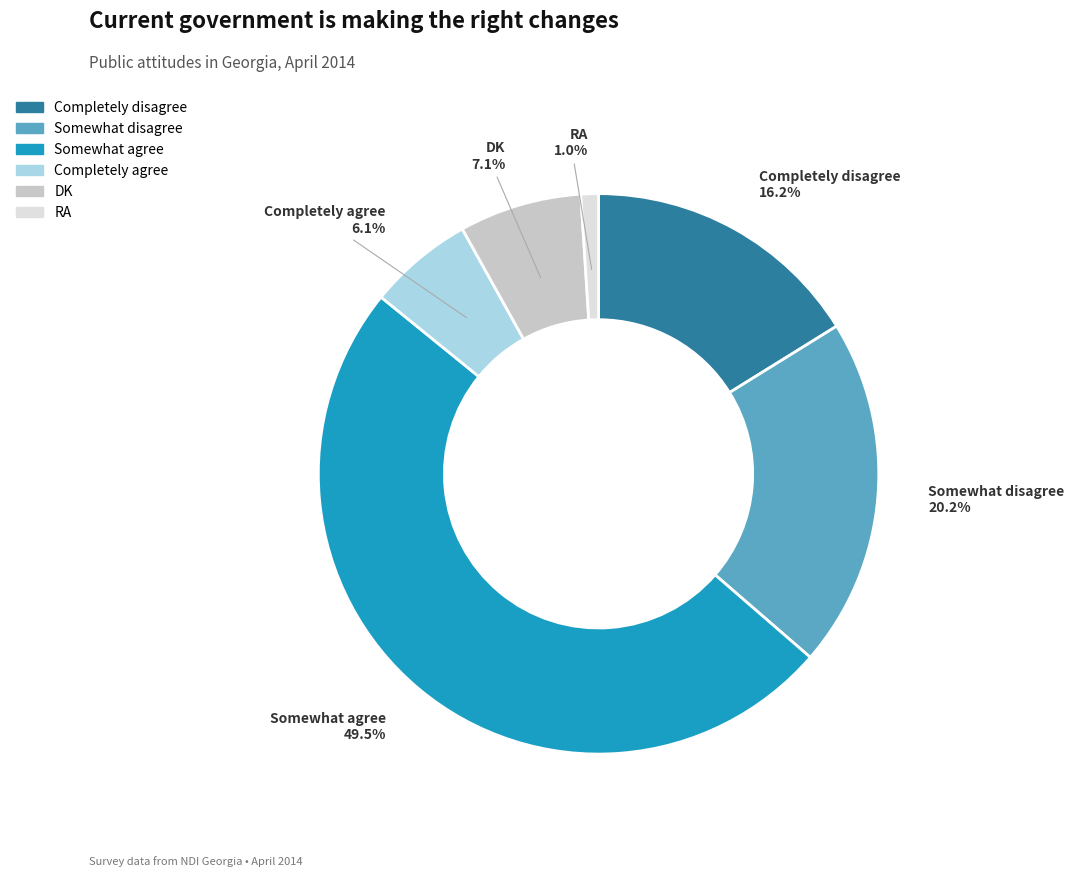

Rank the categories by value from highest to lowest.

Somewhat agree, Somewhat disagree, Completely disagree, DK, Completely agree, RA